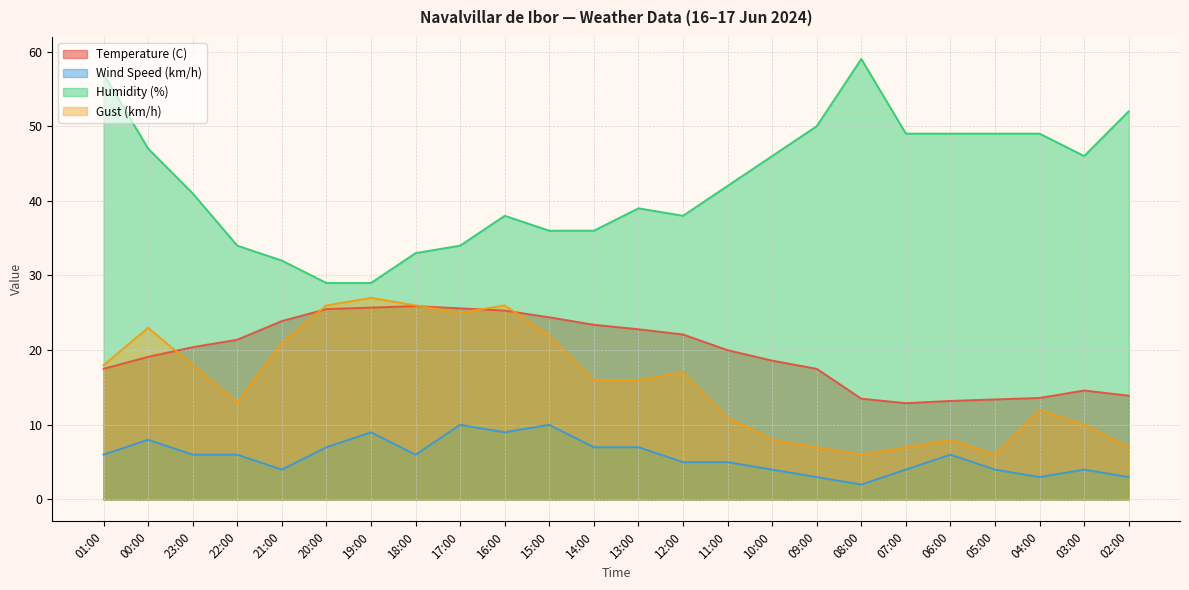

At which label does Humidity (%) first exceed 42?

01:00